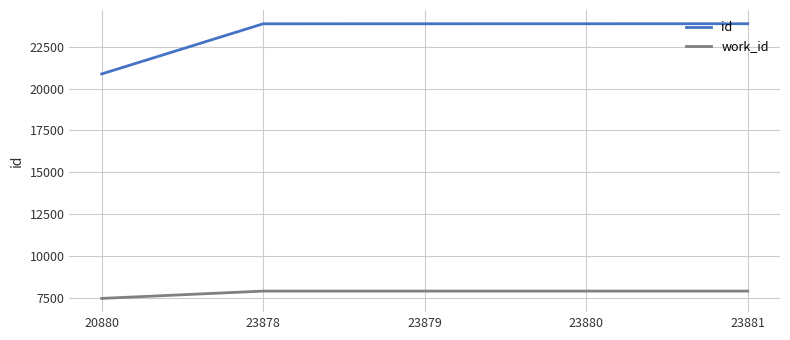

Which series has the largest total across all categories?

id